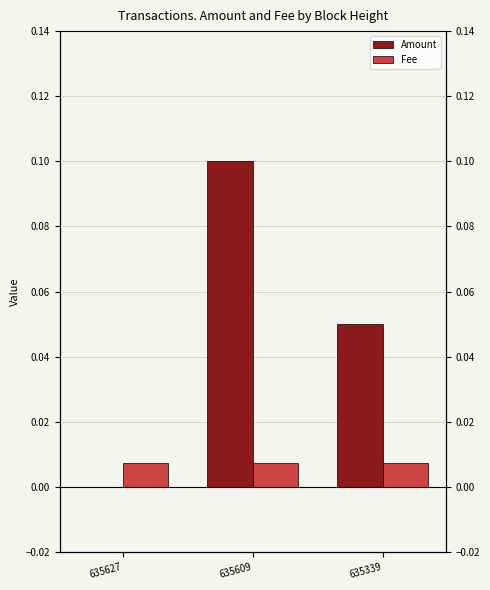

Which series has the largest total across all categories?

Amount